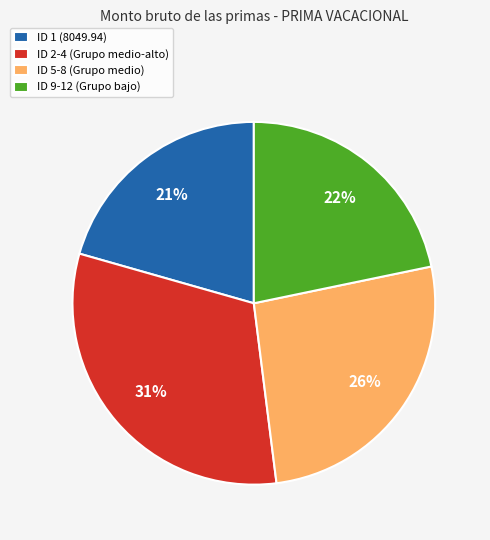

True or false: ID 1 (8049.94) accounts for 6% of the total.

False